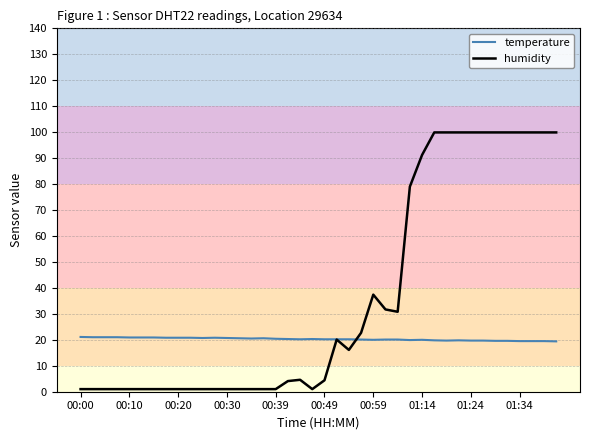

What is the minimum value for humidity?

1.0